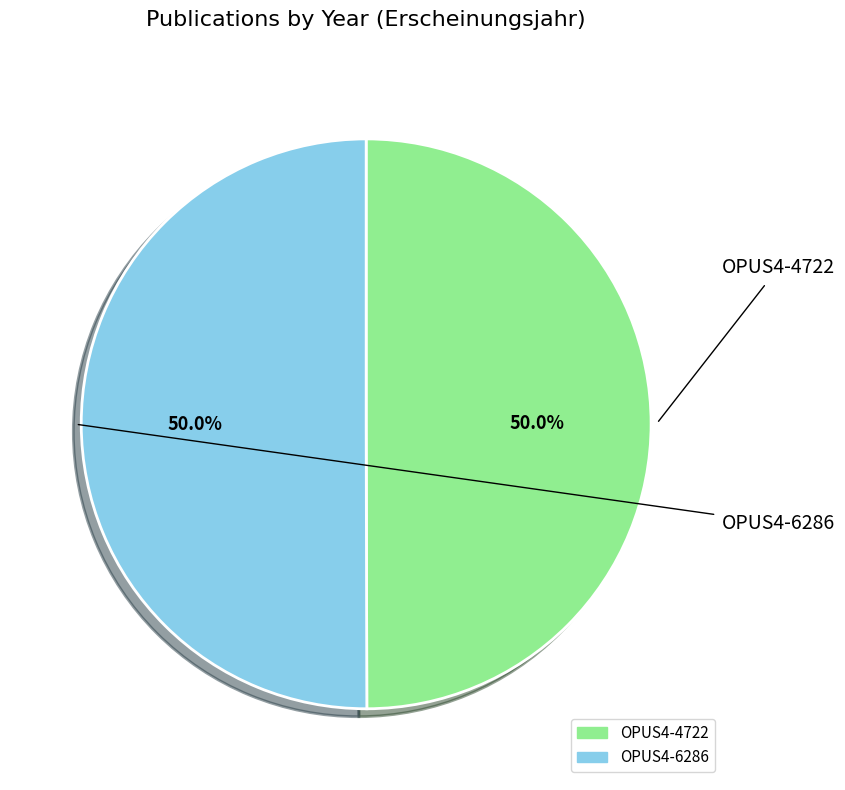

How many segments does this pie chart have?

2